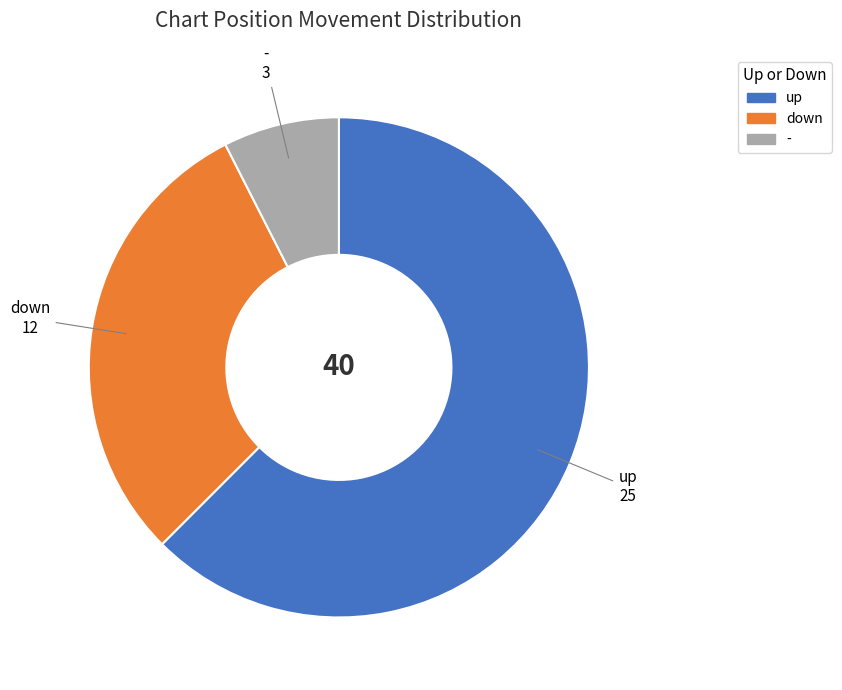

Is there any slice that represents more than half of the pie?

Yes